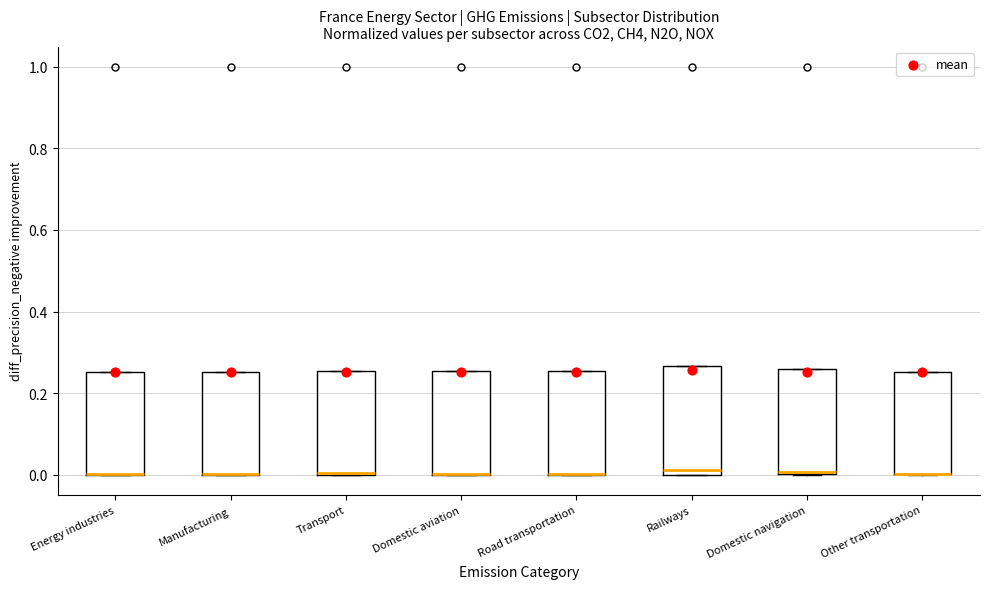

Reading left to right, read every box against the y-axis: the position of its median line, the range the box covers, and the ends of its whiskers. The values are not printed on the chart, so give them approximately, as read against the axis.

Energy industries: median 0.00 (drawn on the box's lower edge), box 0.00 to 0.26, whiskers 0.00 to 0.26
Manufacturing: median 0.00 (drawn on the box's lower edge), box 0.00 to 0.26, whiskers 0.00 to 0.26
Transport: median 0.00 (drawn on the box's lower edge), box 0.00 to 0.26, whiskers 0.00 to 0.26
Domestic aviation: median 0.00 (drawn on the box's lower edge), box 0.00 to 0.26, whiskers 0.00 to 0.26
Road transportation: median 0.00 (drawn on the box's lower edge), box 0.00 to 0.26, whiskers 0.00 to 0.26
Railways: median 0.02, box 0.00 to 0.26, whiskers 0.00 to 0.26
Domestic navigation: median 0.00, box 0.00 to 0.26, whiskers 0.00 to 0.26
Other transportation: median 0.00 (drawn on the box's lower edge), box 0.00 to 0.26, whiskers 0.00 to 0.26